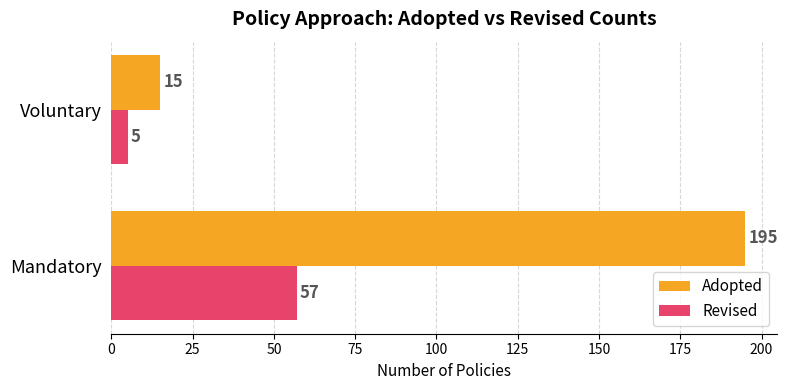

What value does the Revised series have at Mandatory, to the nearest 5?

55